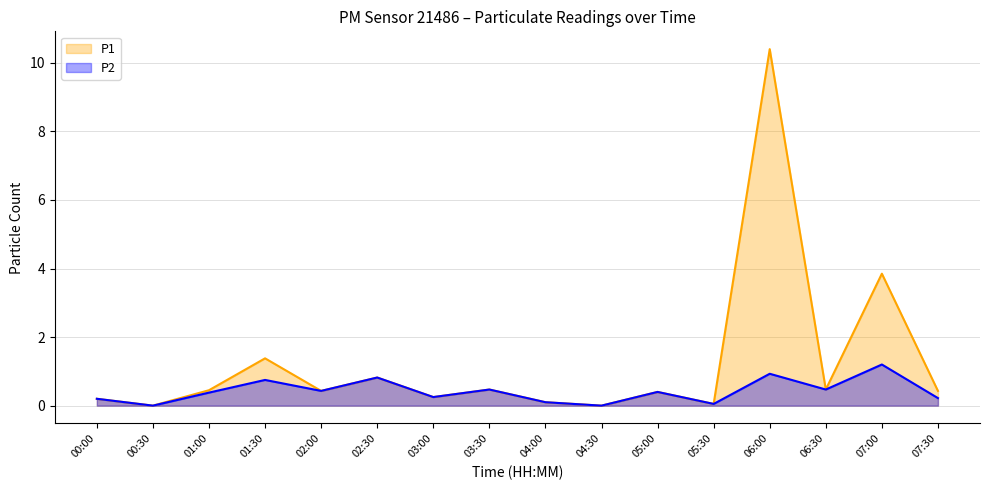

Is it true that P1 equals 0.2 at 07:30?

False